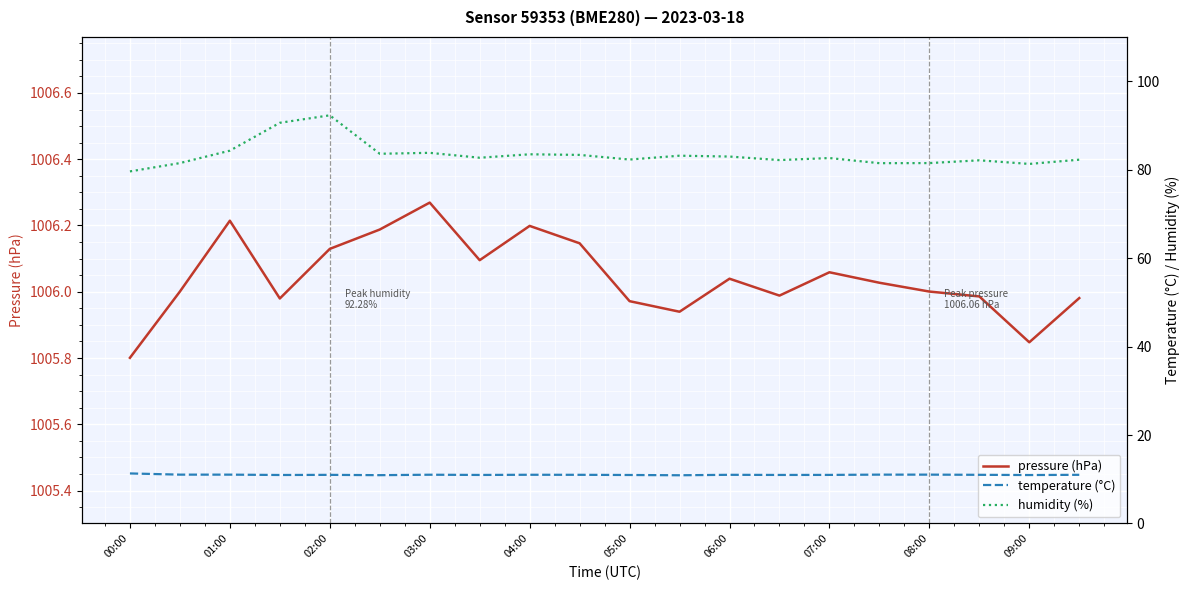

How many series are shown in this chart?

3